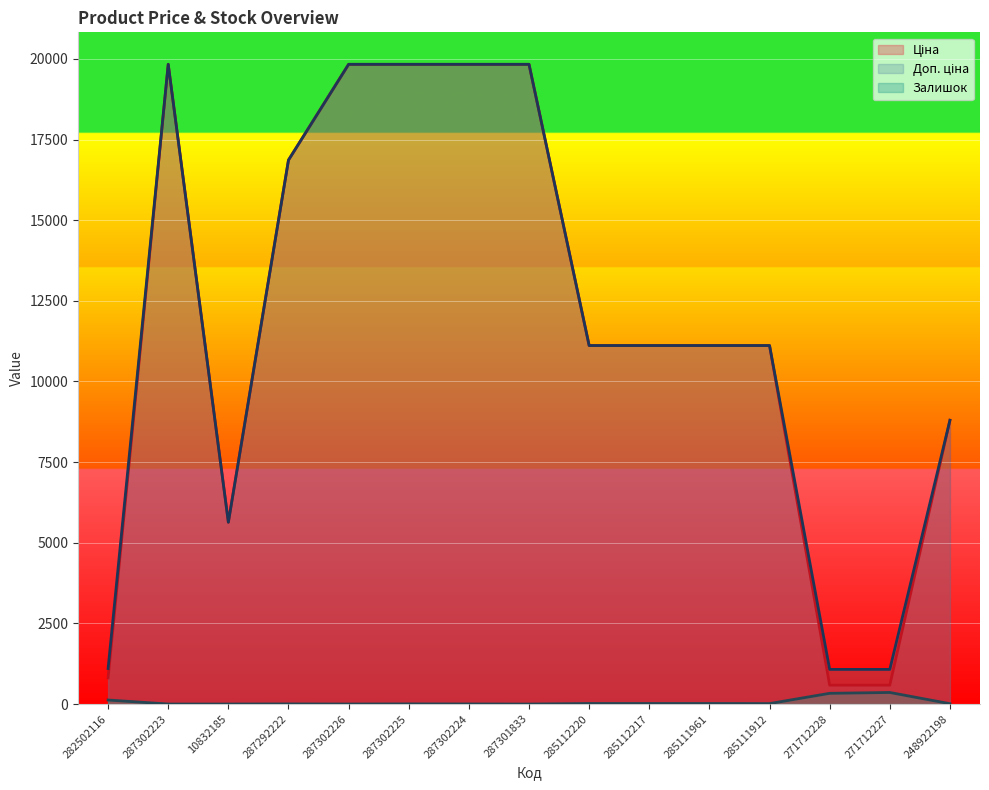

What is the greatest value displayed?

19831.1